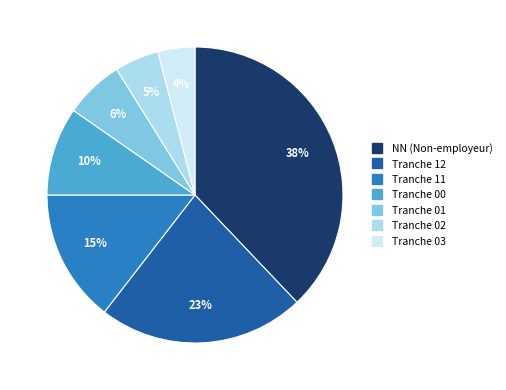

Count the number of slices in the pie.

7